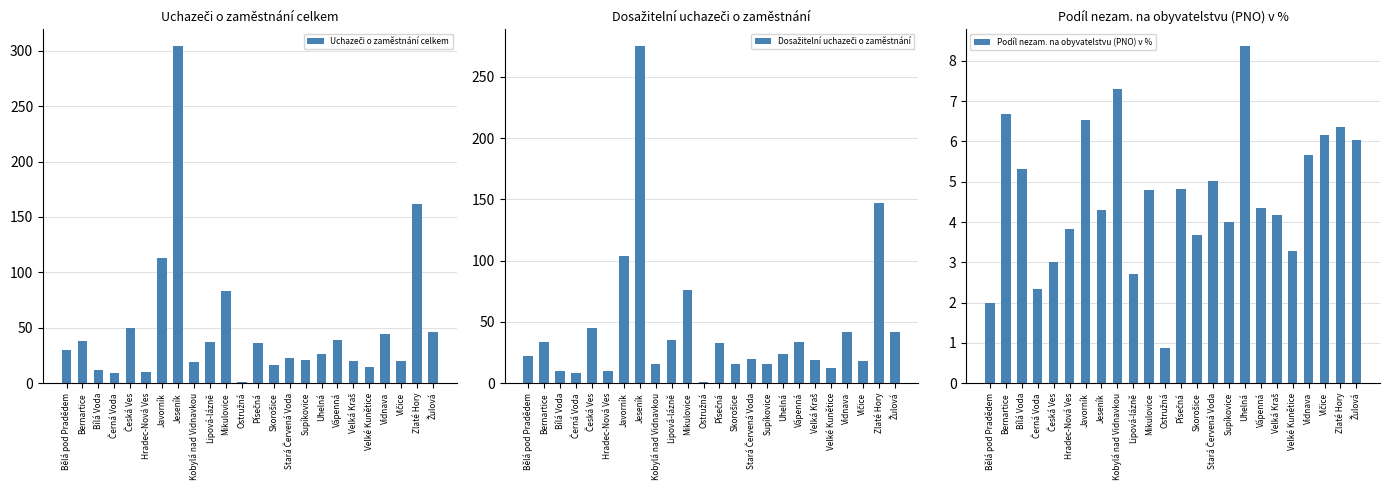

Reading right to left, transcribe all the data shown in this chart.

Uchazeči o zaměstnání celkem: 46.0	162.0	20.0	44.0	15.0	20.0	39.0	26.0	21.0	23.0	16.0	36.0	1.0	83.0	37.0	19.0	304.0	113.0	10.0	50.0	9.0	12.0	38.0	30.0
Dosažitelní uchazeči o zaměstnání: 42.0	147.0	18.0	42.0	12.0	19.0	34.0	24.0	16.0	20.0	16.0	33.0	1.0	76.0	35.0	16.0	275.0	104.0	10.0	45.0	8.0	10.0	34.0	22.0
Podíl nezam. na obyvatelstvu (PNO) v %: 6.0	6.4	6.2	5.7	3.3	4.2	4.3	8.4	4.0	5.0	3.7	4.8	0.9	4.8	2.7	7.3	4.3	6.5	3.8	3.0	2.3	5.3	6.7	2.0